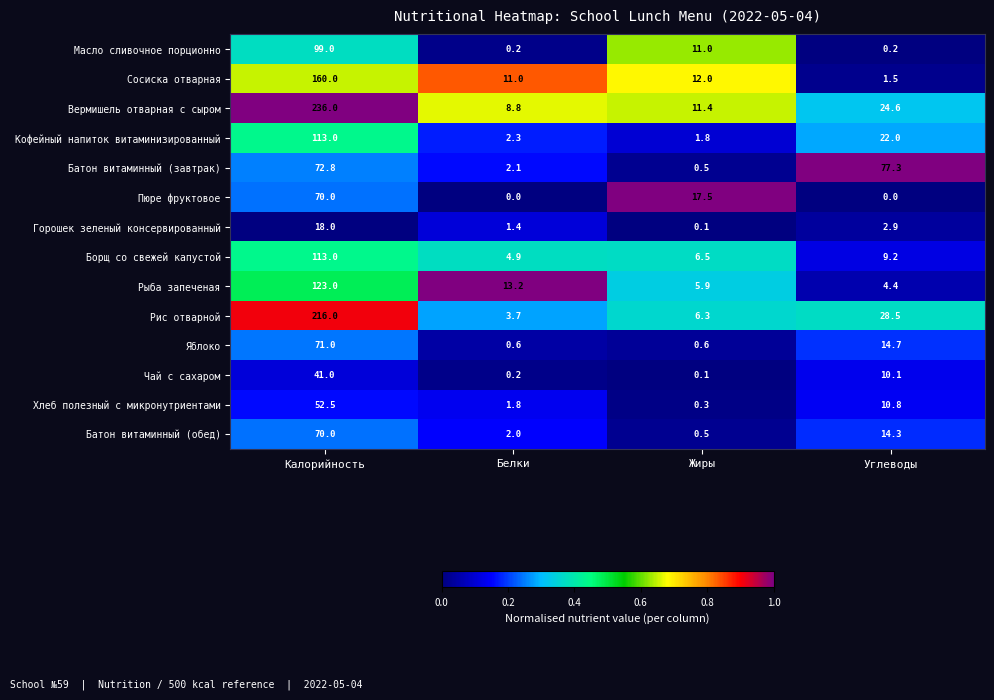

What is the difference between the highest and lowest values at Жиры?

17.4